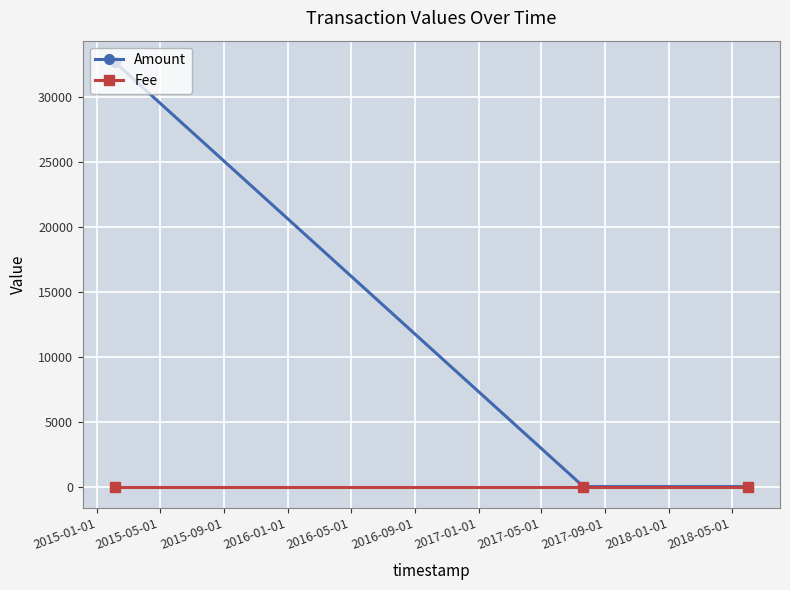

At how many categories does at least one series exceed 30043?

1